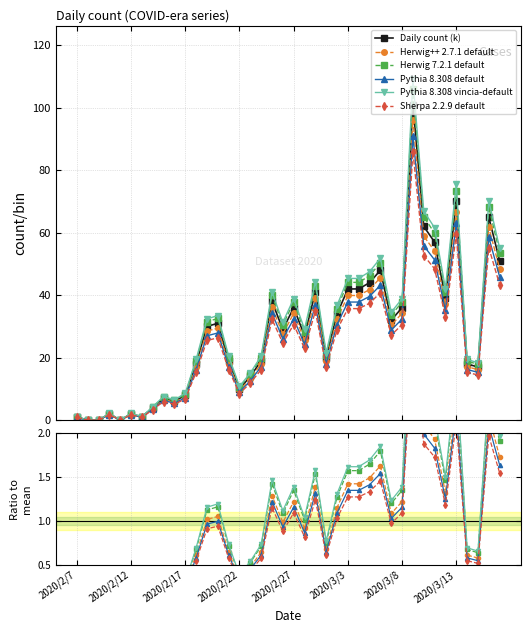

What are all the series names shown in the legend?

Daily count (k), Herwig++ 2.7.1 default, Herwig 7.2.1 default, Pythia 8.308 default, Pythia 8.308 vincia-default, Sherpa 2.2.9 default